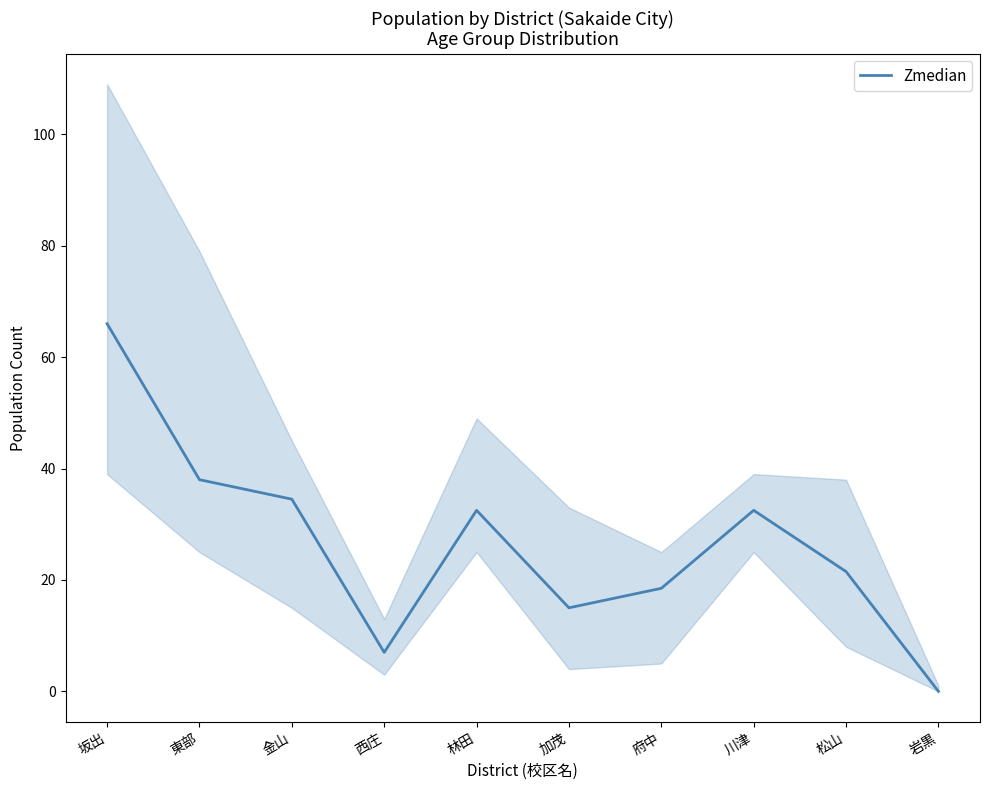

At which category does the data reach its first local valley?

西庄